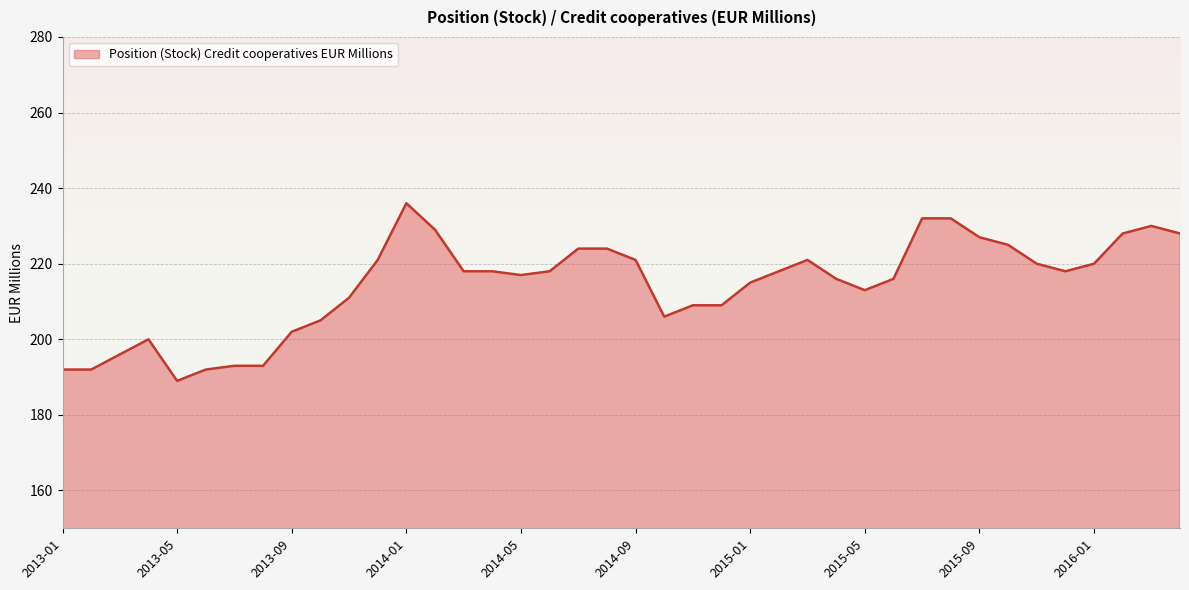

What is the minimum value shown in the chart?

189